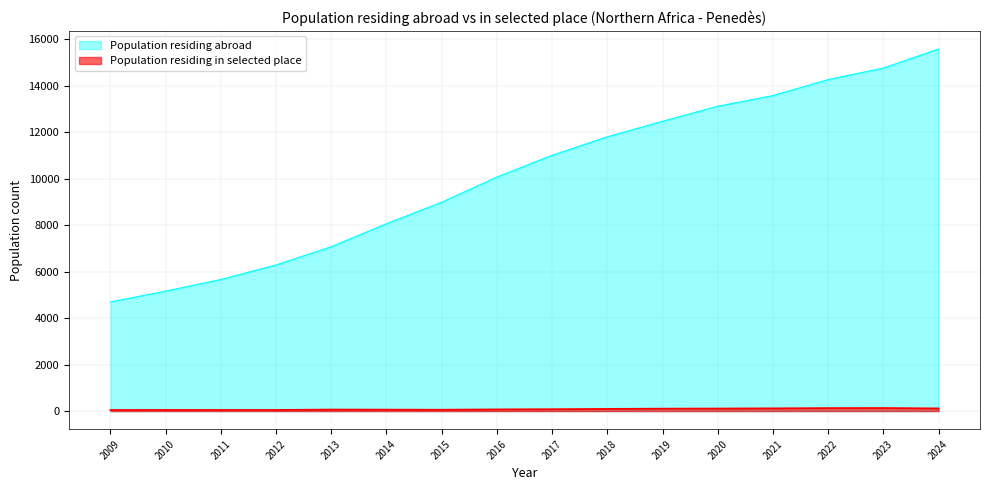

At 2024, list the series in order from largest to smallest.

Population residing abroad, Population residing in selected place